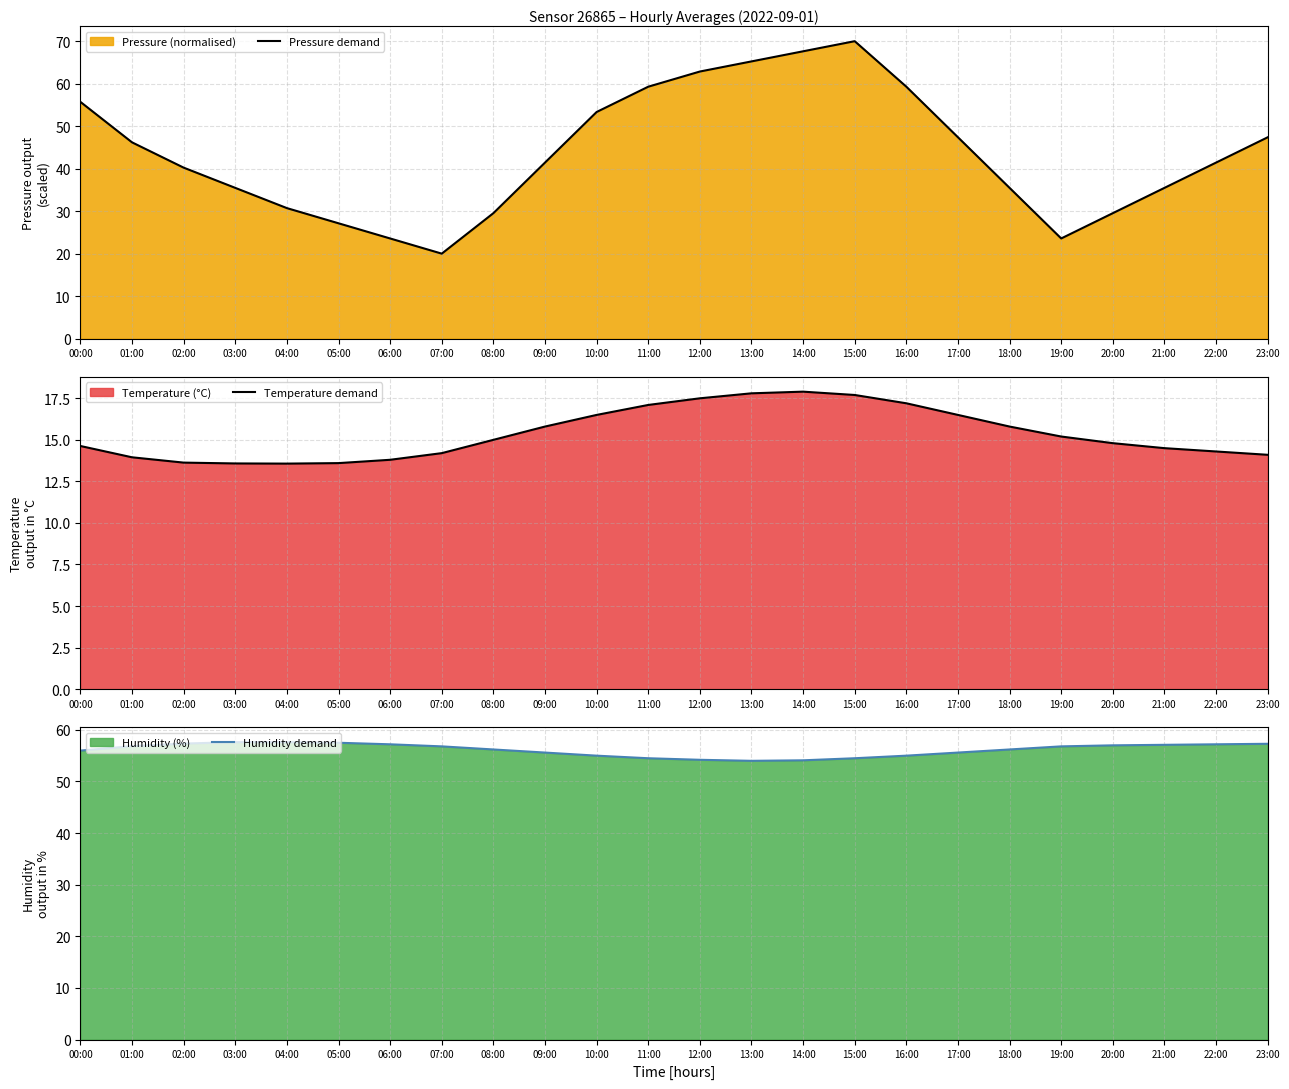

List the series in order of their peak value, highest first.

Pressure demand, Humidity demand, Temperature demand